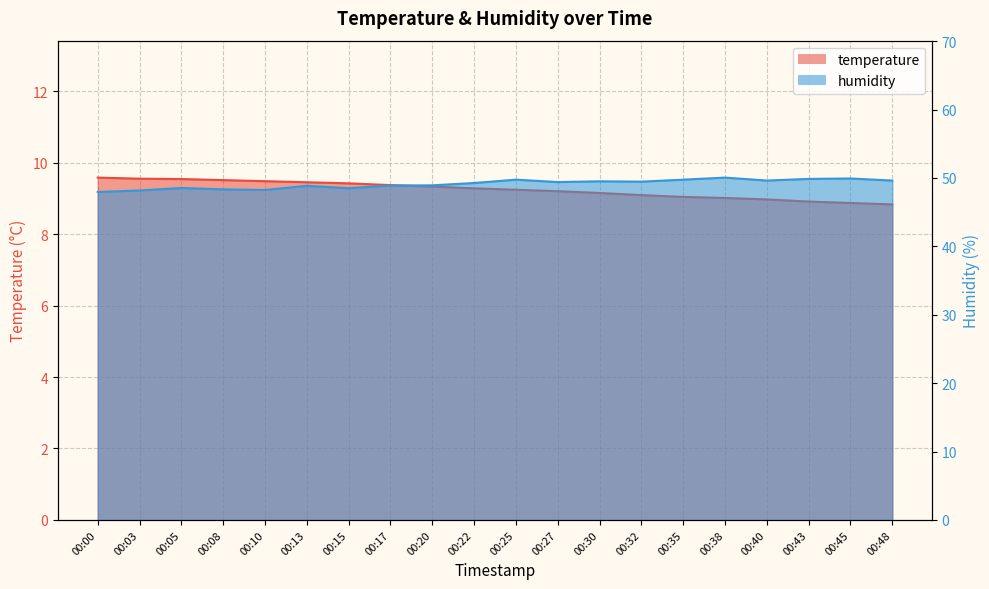

What value does the humidity series have at 00:03?

48.2